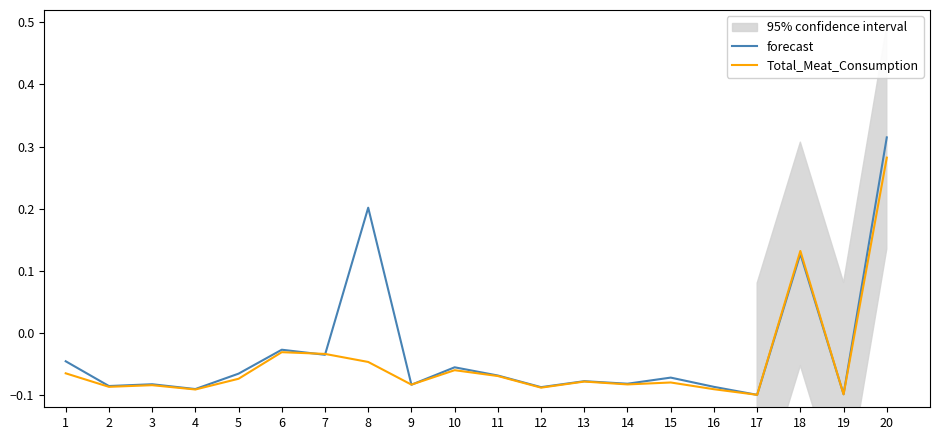

What is the sum of the forecast values at 19 and 5?

-0.2